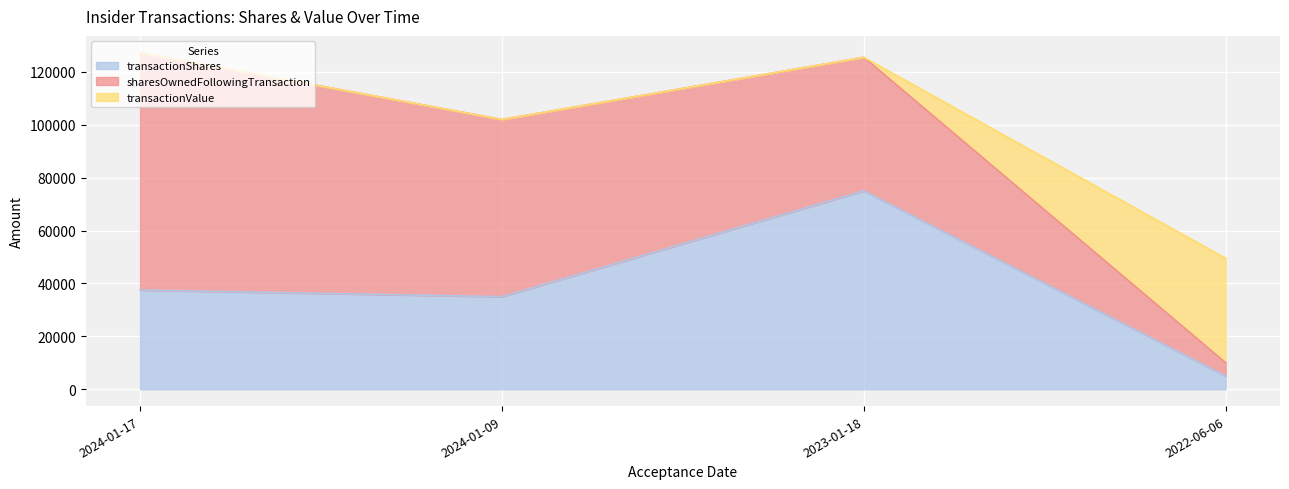

What is the greatest value displayed?

89724